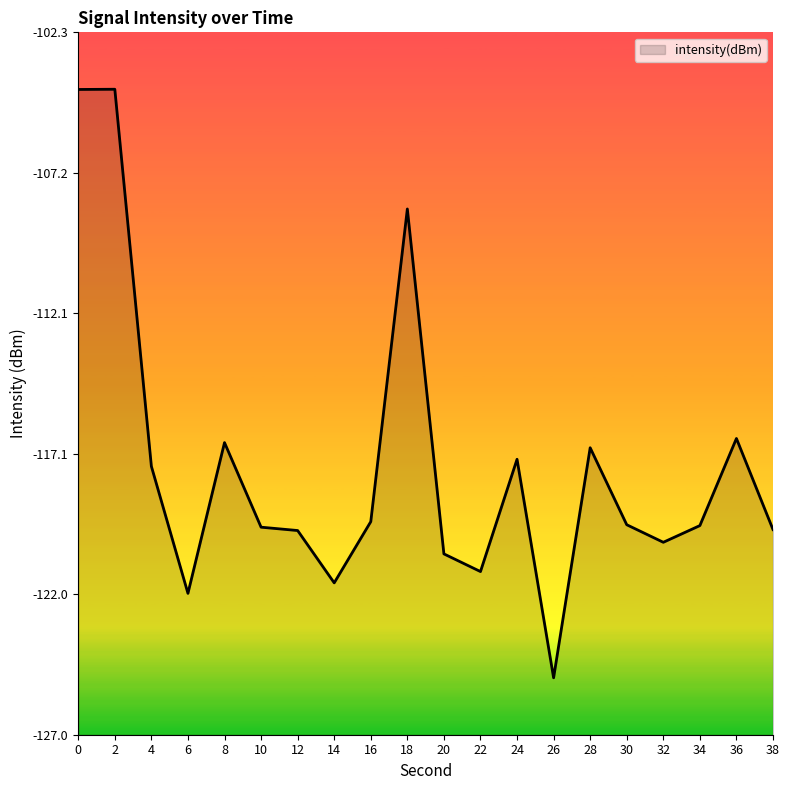

How many lines are shown in the chart?

1